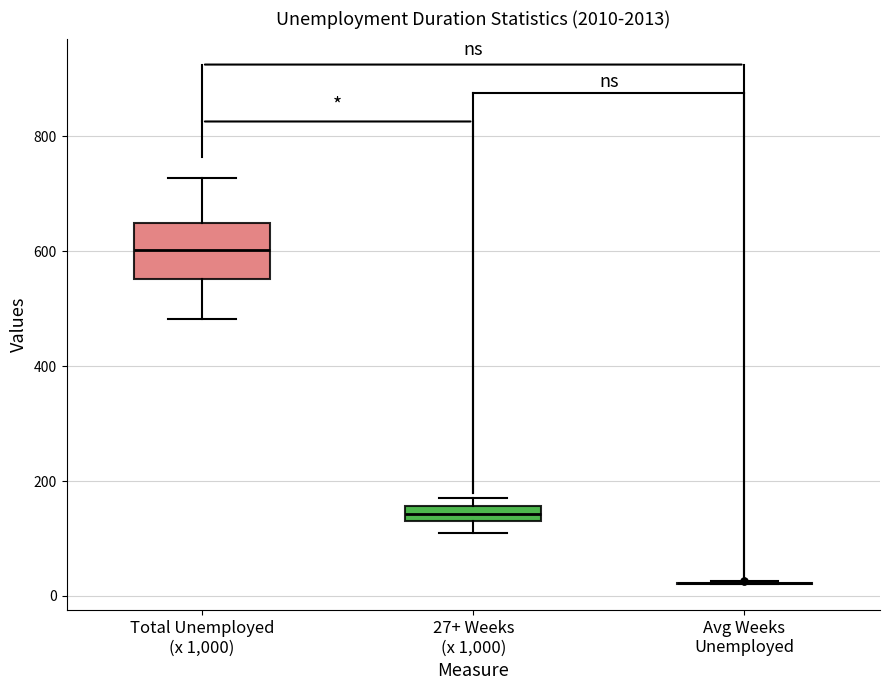

Comparing the boxes themselves (not the whiskers), which one is the tallest?

Total Unemployed (x 1,000)